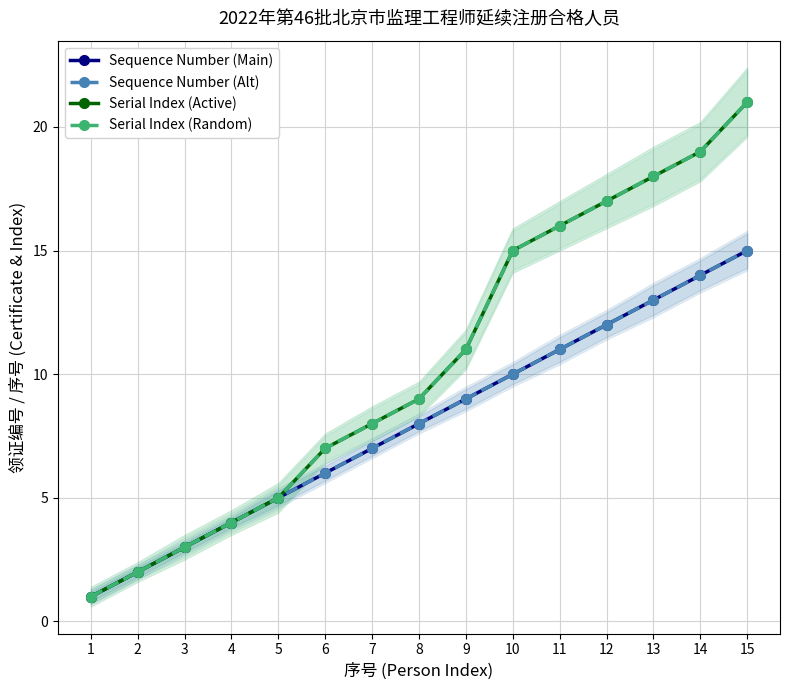

What is the minimum value shown in the chart?

1